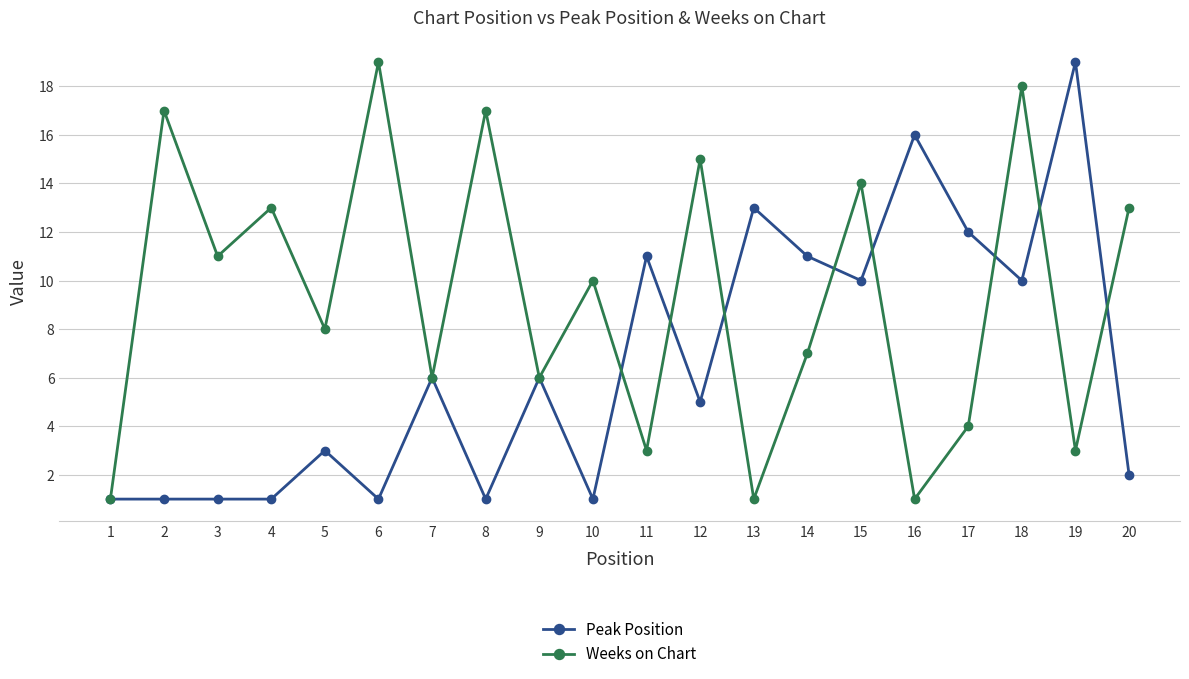

Rank the series at 15 from highest to lowest value.

Weeks on Chart, Peak Position